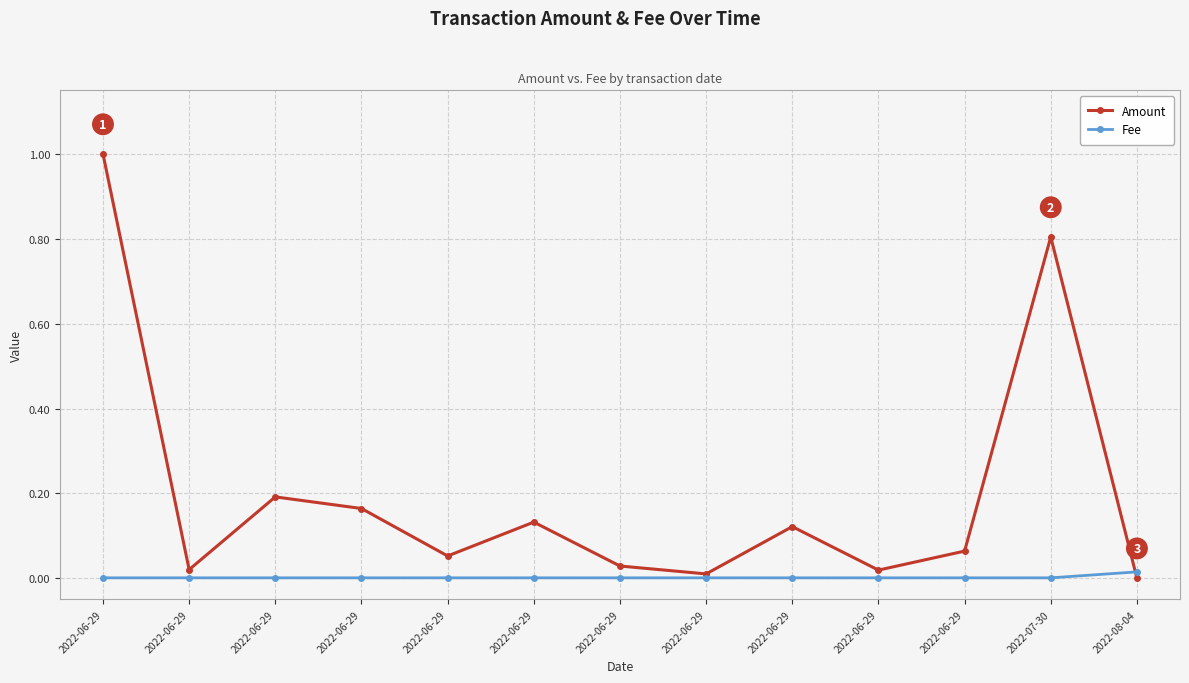

How many lines are shown in the chart?

2